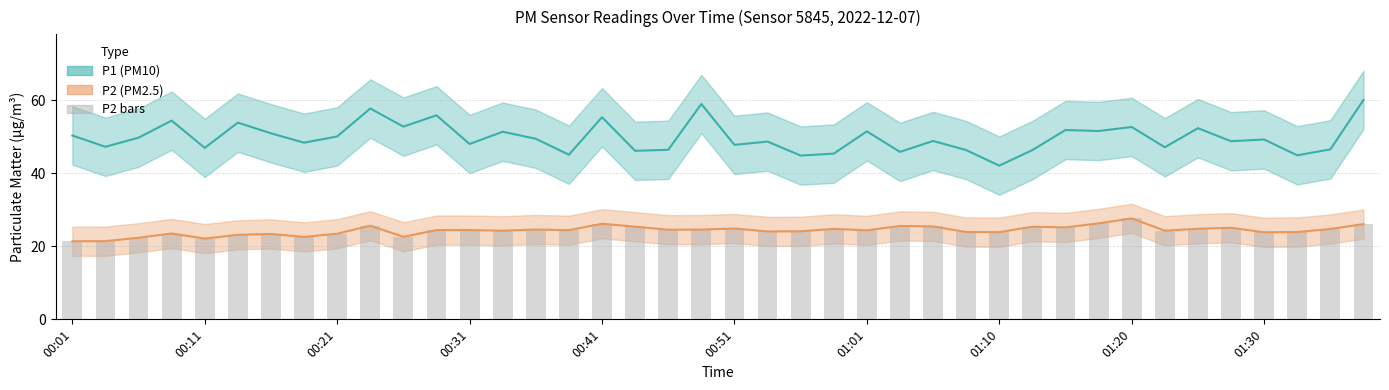

List the series in order of their peak value, lowest first.

P2 (PM2.5), P2 bars, P1 (PM10)